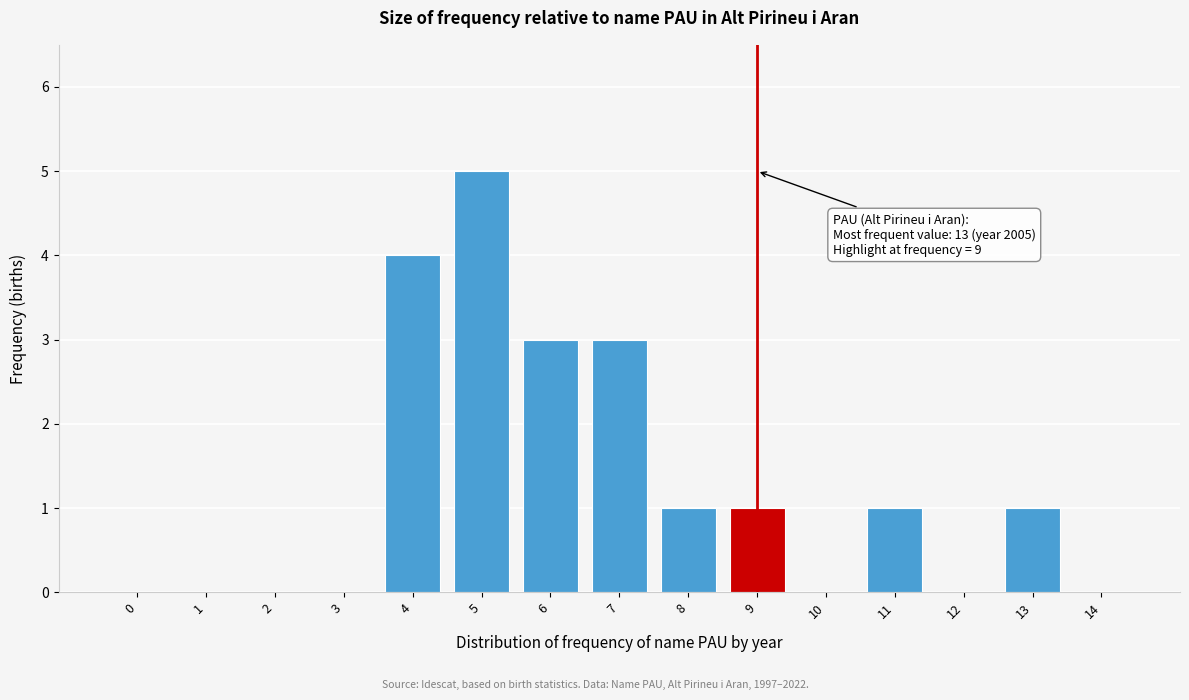

Reading right to left, what are all the values shown in this chart?

14=0	13=1	12=0	11=1	10=0	9=1	8=1	7=3	6=3	5=5	4=4	3=0	2=0	1=0	0=0